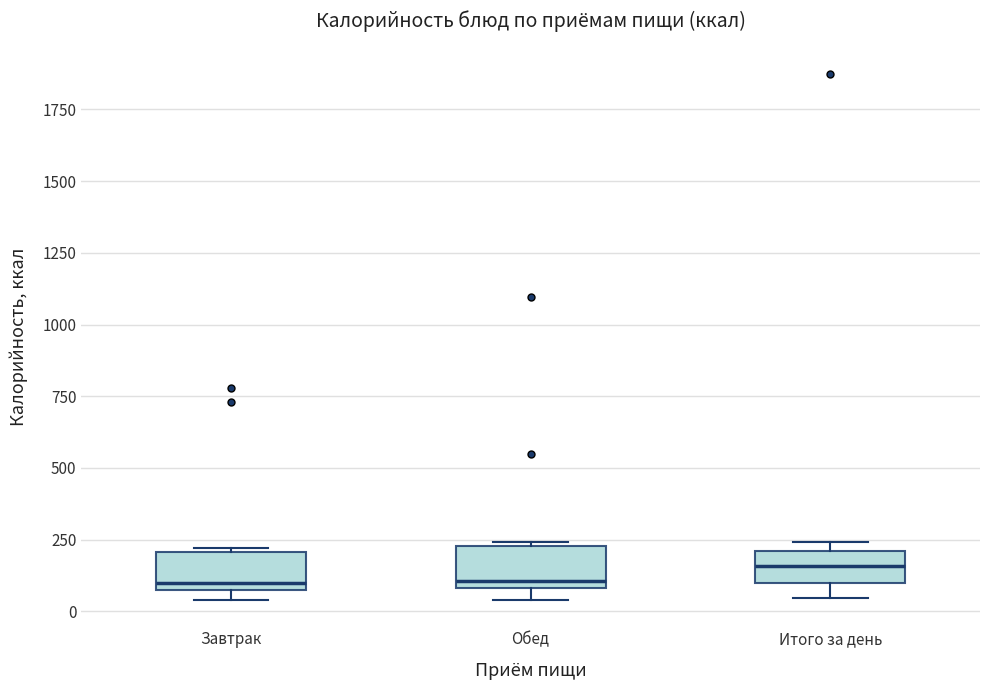

Where is the upper edge of the box for Итого за день on the y-axis? The values are not printed on the chart, so give them approximately, as read against the axis.

200